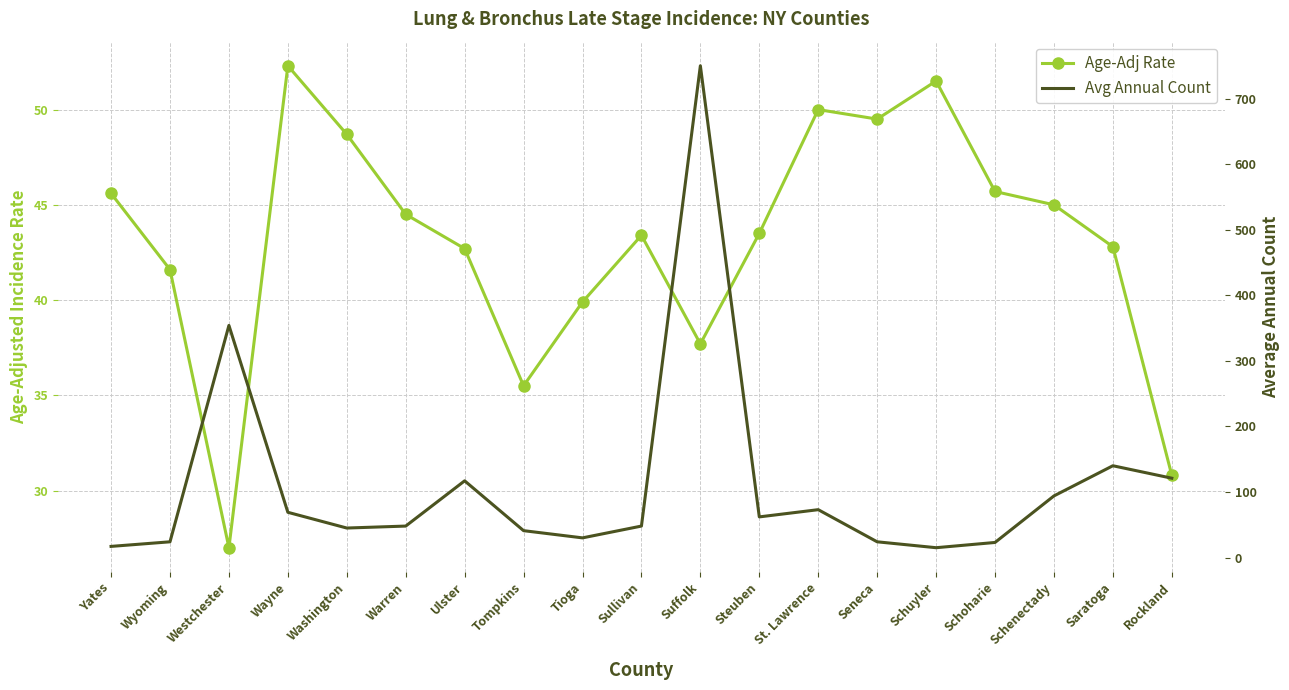

What is the total value across all series at Yates?

62.6